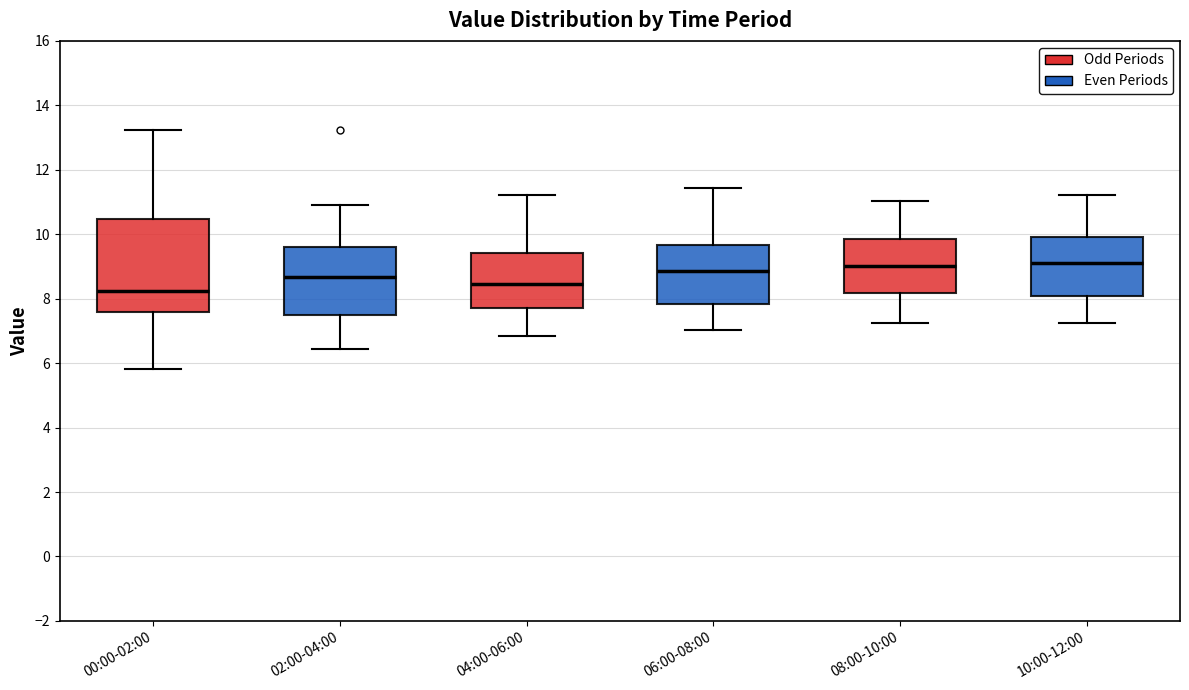

Reading left to right, transcribe this box plot: for each box, give where its median line is, the range the box spans, and where its two whiskers end, as read against the y-axis. The values are not printed on the chart, so give them approximately, as read against the axis.

00:00-02:00: median 8.2, box 7.6 to 10.4, whiskers 5.8 to 13.2
02:00-04:00: median 8.6, box 7.6 to 9.6, whiskers 6.4 to 11.0
04:00-06:00: median 8.4, box 7.8 to 9.4, whiskers 6.8 to 11.2
06:00-08:00: median 8.8, box 7.8 to 9.6, whiskers 7.0 to 11.4
08:00-10:00: median 9.0, box 8.2 to 9.8, whiskers 7.2 to 11.0
10:00-12:00: median 9.2, box 8.0 to 10.0, whiskers 7.2 to 11.2